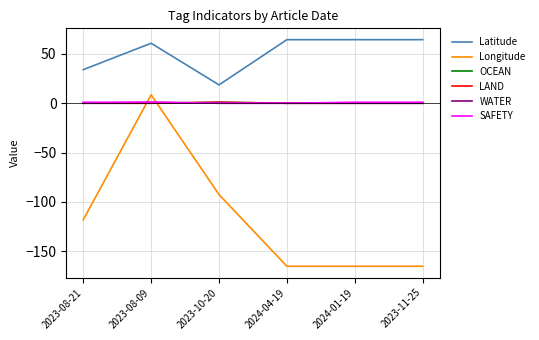

How many interior local peaks does the WATER series have?

1